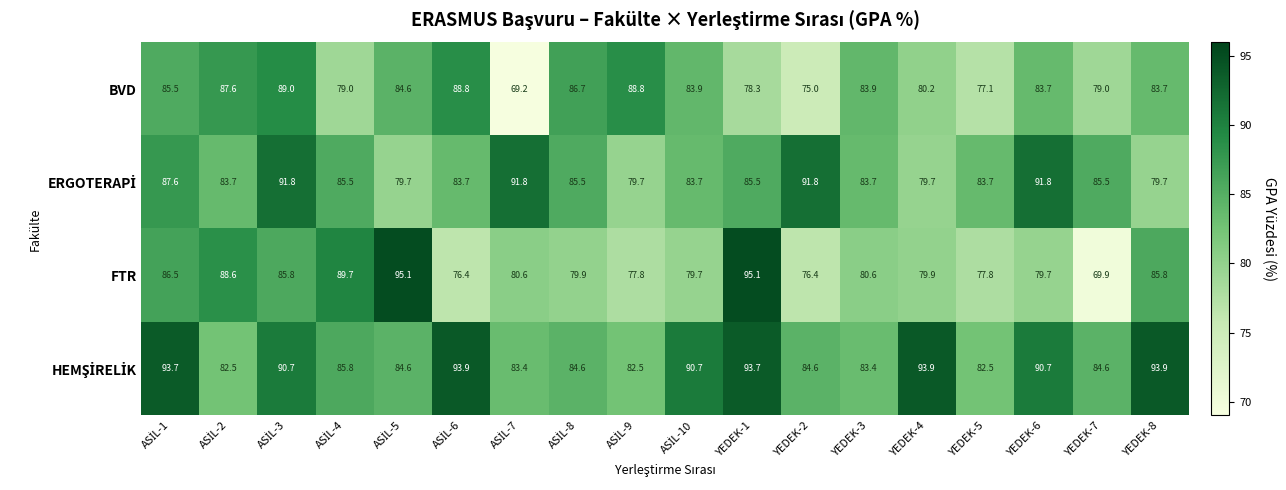

What is the difference between the second highest and second lowest values in the FTR series?

18.7